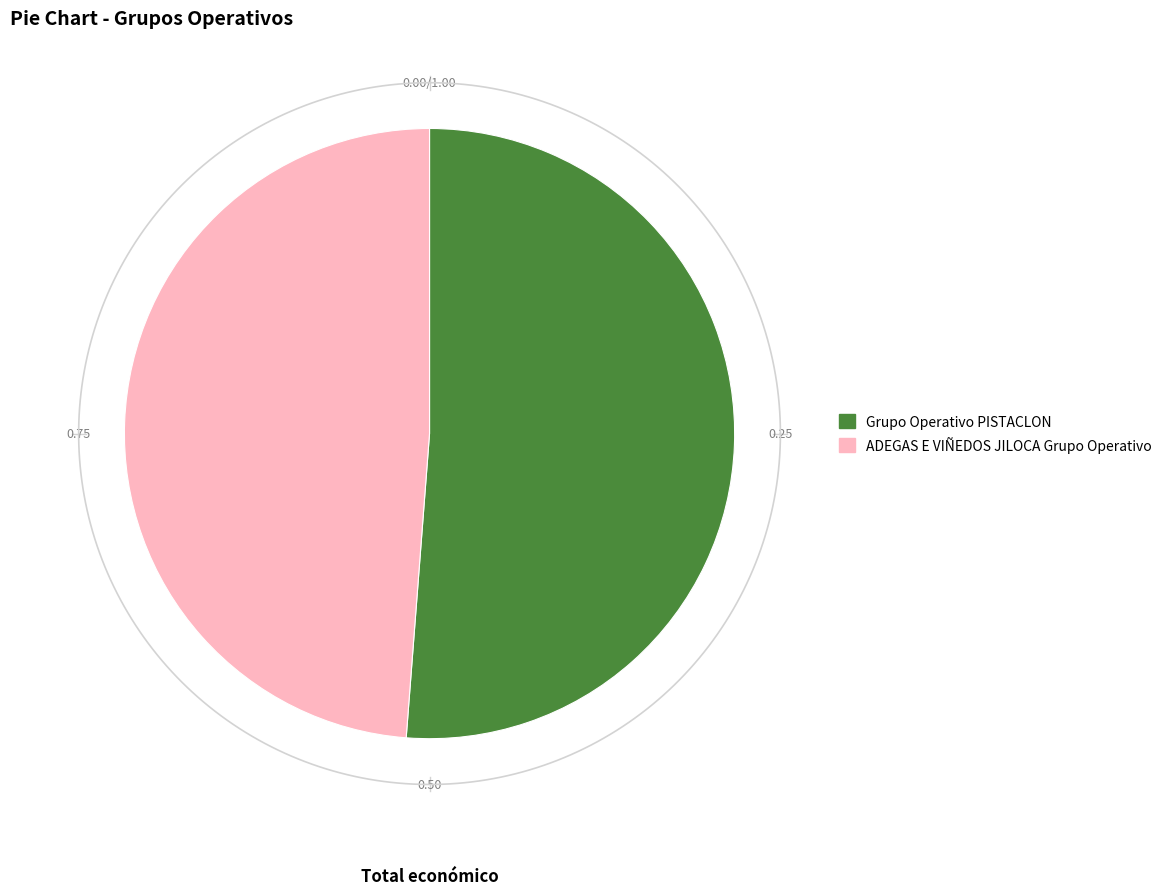

To the nearest percent, what percentage of the pie is Grupo Operativo PISTACLON?

51%